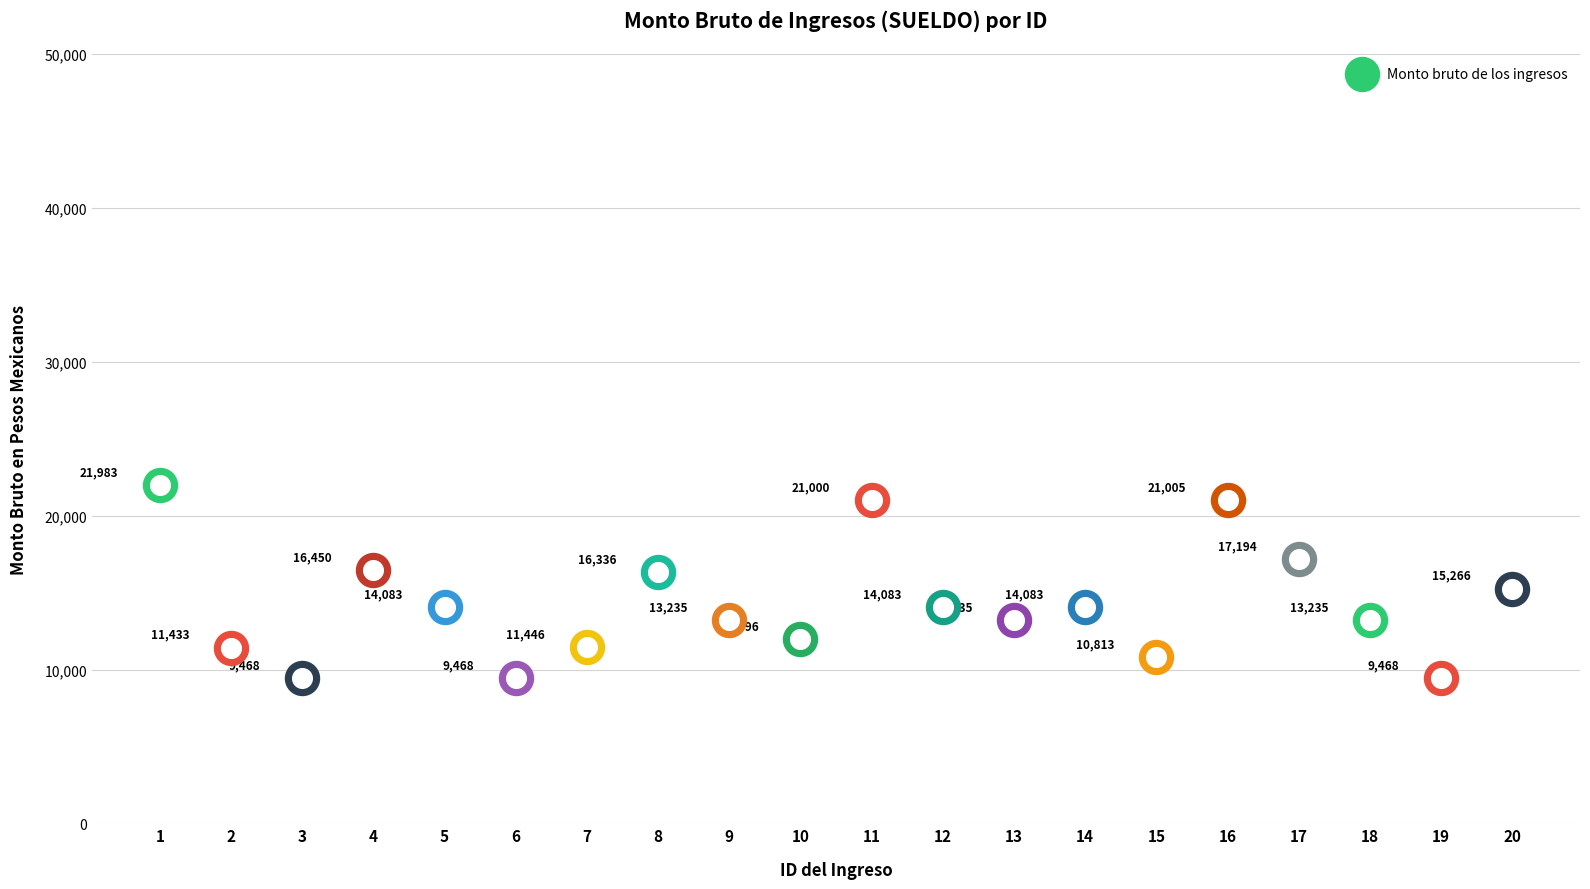

What is the ratio of the value at 13 to the value at 16?

0.6